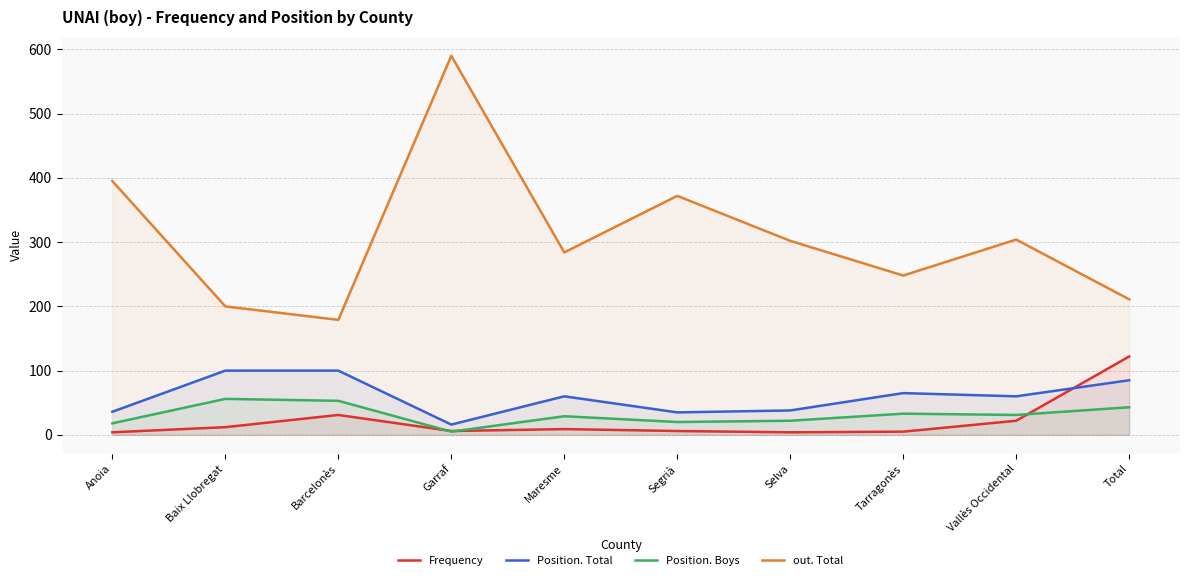

True or false: Frequency and out. Total cross at least once.

False